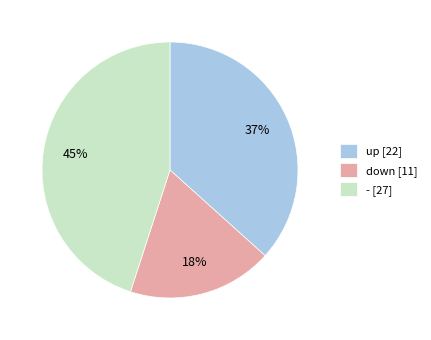

Does up account for over 50% of the chart?

No